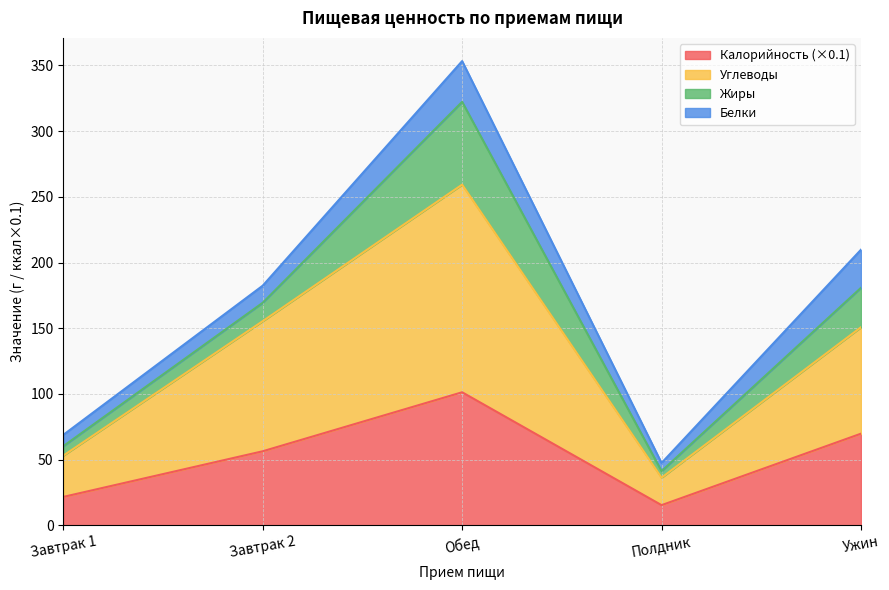

At which category is the sum across all series the highest?

Обед